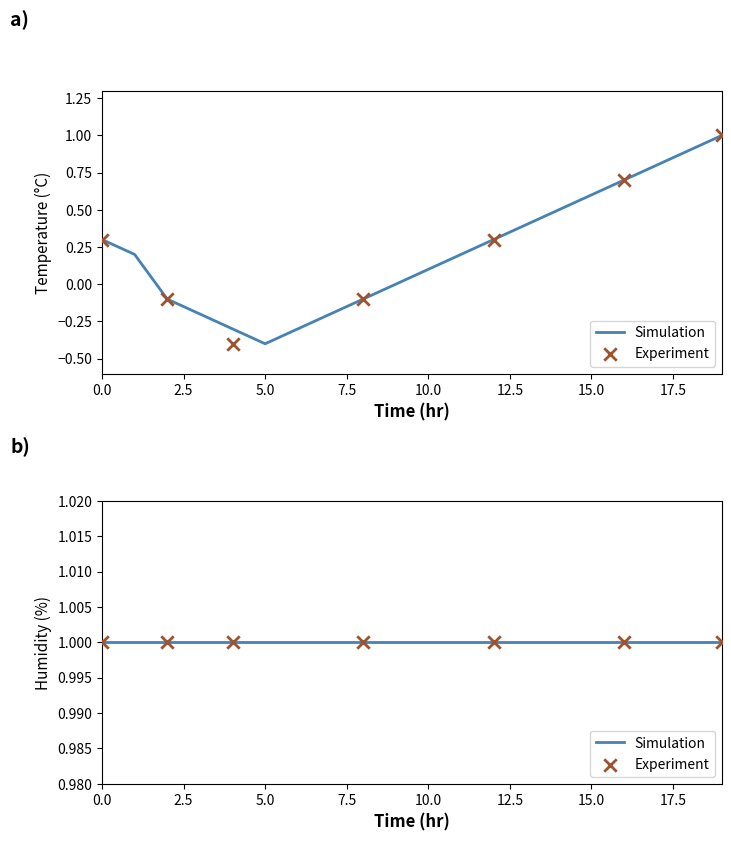

What is the change in value from 05:00 to 16:00?

+1.1